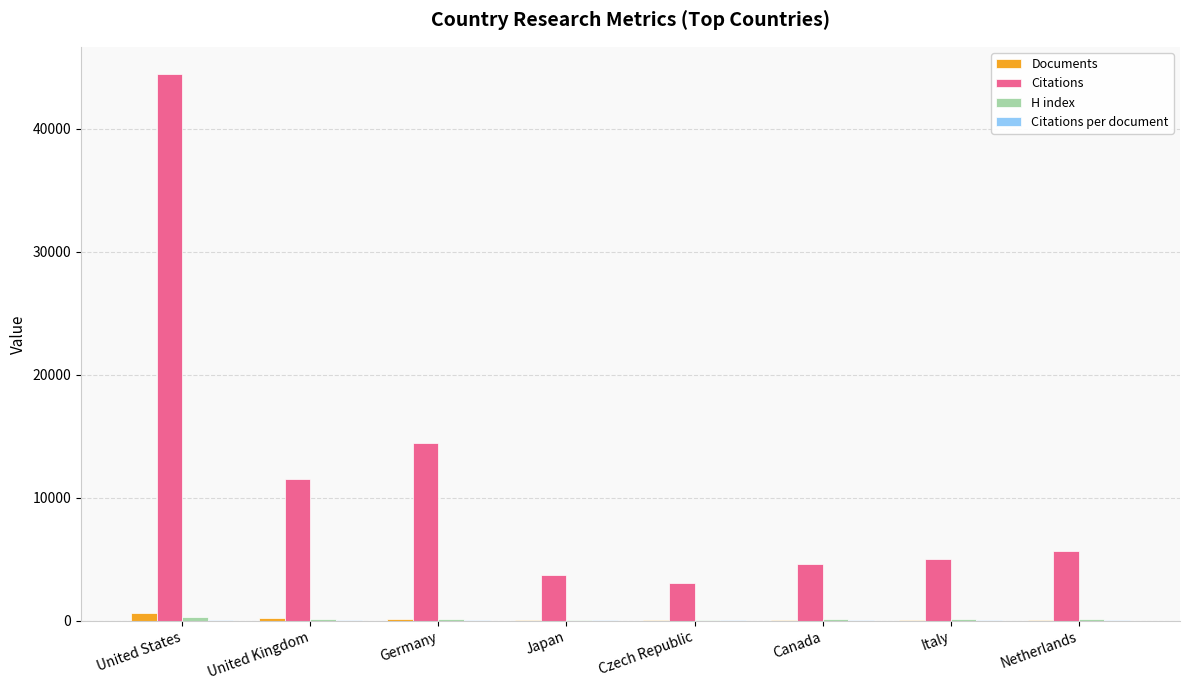

Between United States and Netherlands, which series saw the biggest shift?

Citations